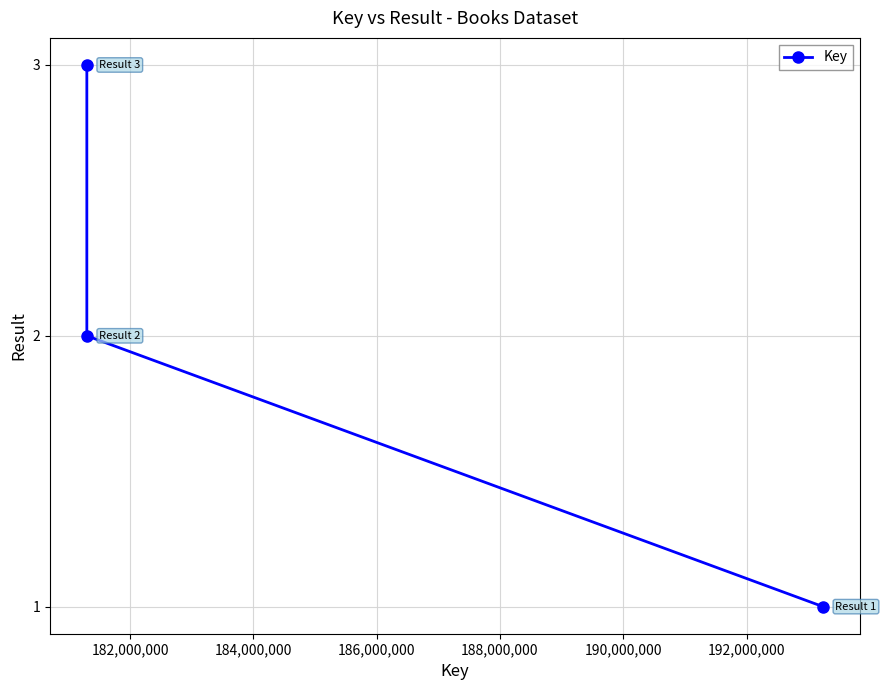

What is the minimum value shown in the chart?

1